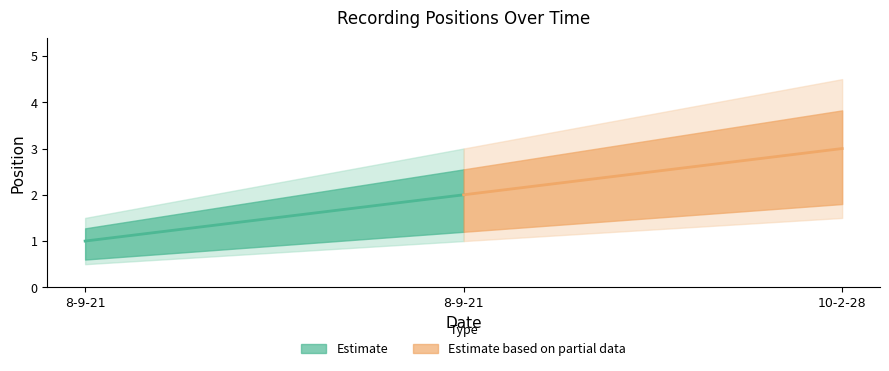

Reading left to right, extract all data points from this chart.

1	2	3